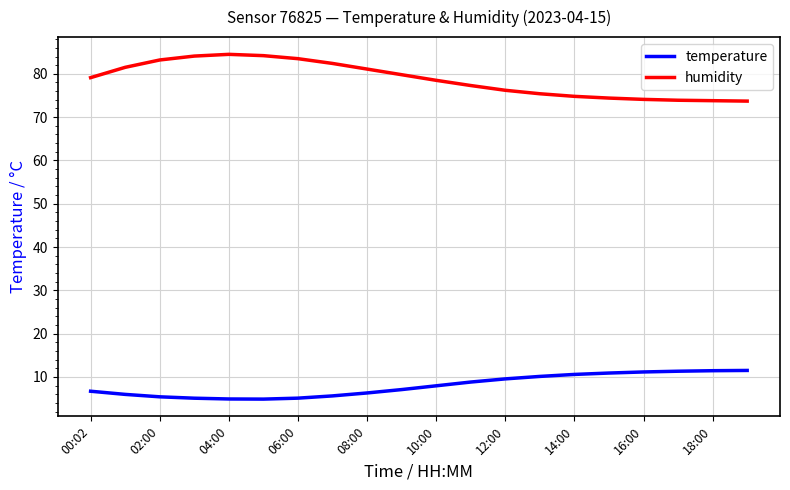

What is the smallest value displayed?

4.9